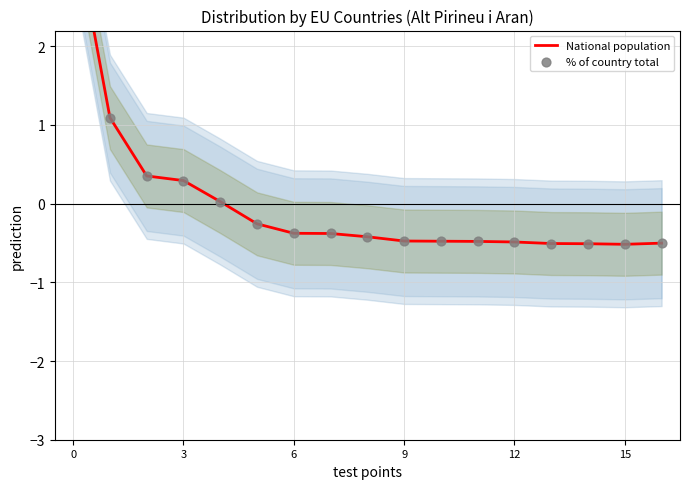

At how many categories does at least one series exceed 1?

2